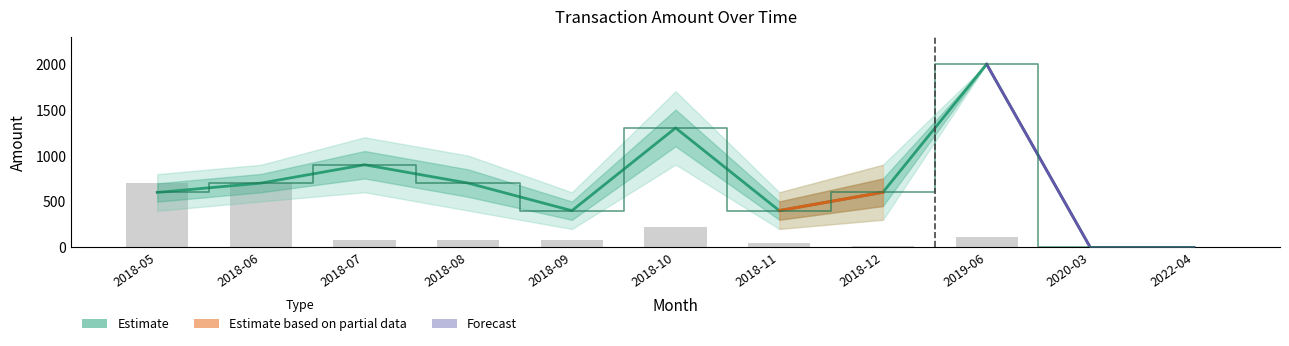

Between 2018-11 and 2018-08, which is larger?

2018-08